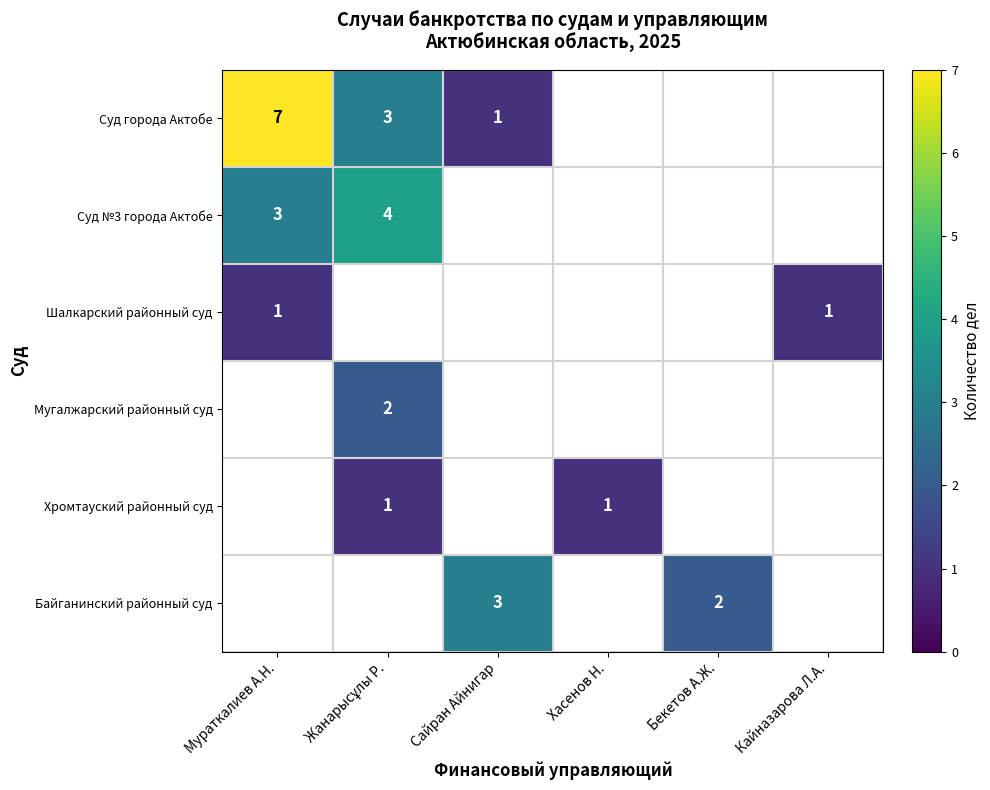

The Суд №3 города Актобе series shows 1 at Мураткалиев А.Н.. True or false?

False